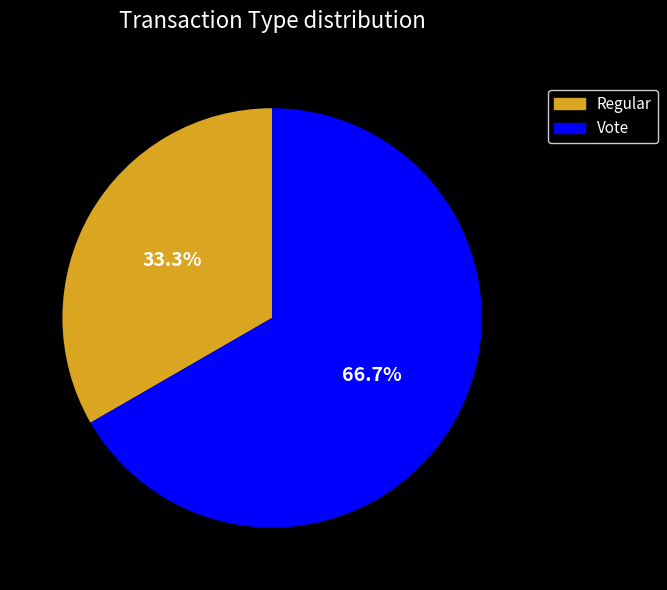

Combined, what portion of the pie is Regular and Vote?

100.0%